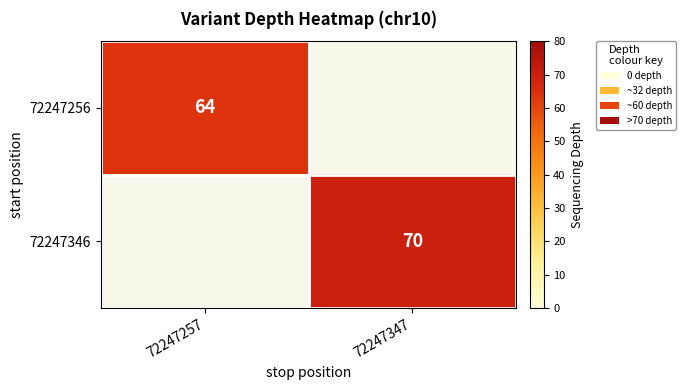

Which label corresponds to the smallest value in the chart?

72247257